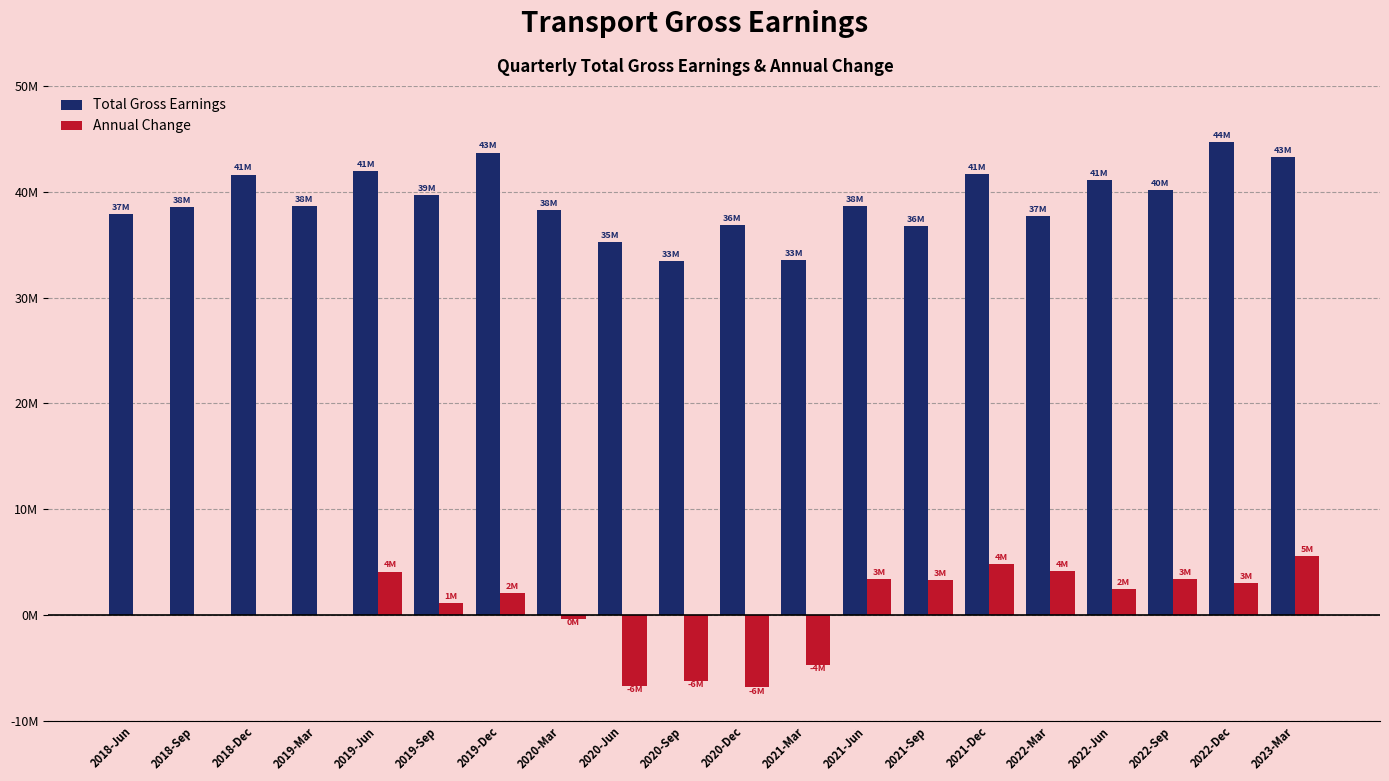

Which series has the largest total across all categories?

Total Gross Earnings